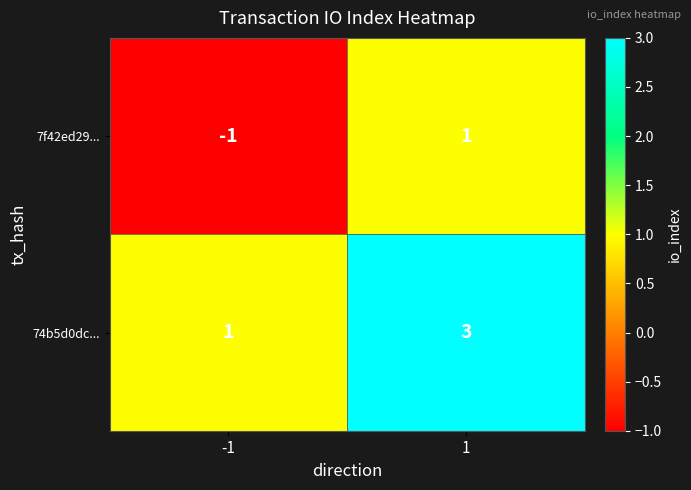

Rank the series at -1 from lowest to highest value.

7f42ed29..., 74b5d0dc...